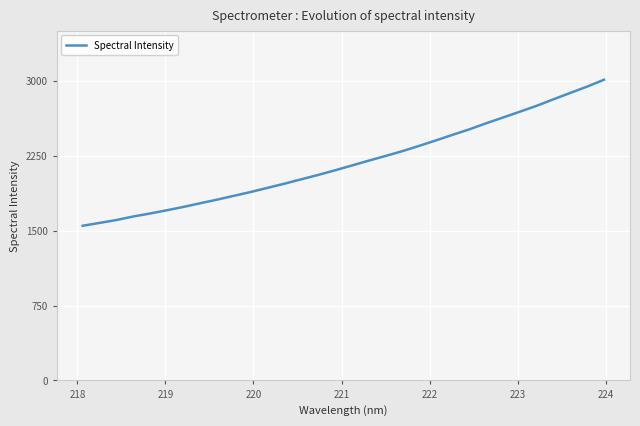

What is the difference between the maximum and minimum values?

1460.7